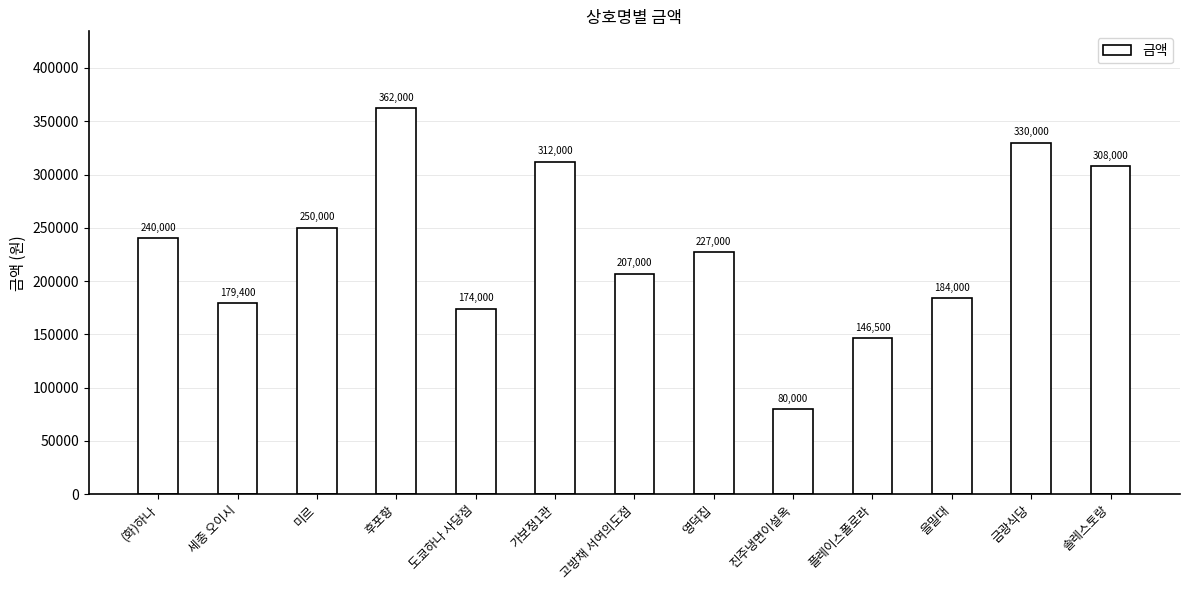

What is the approximate value at 후포항?

362000